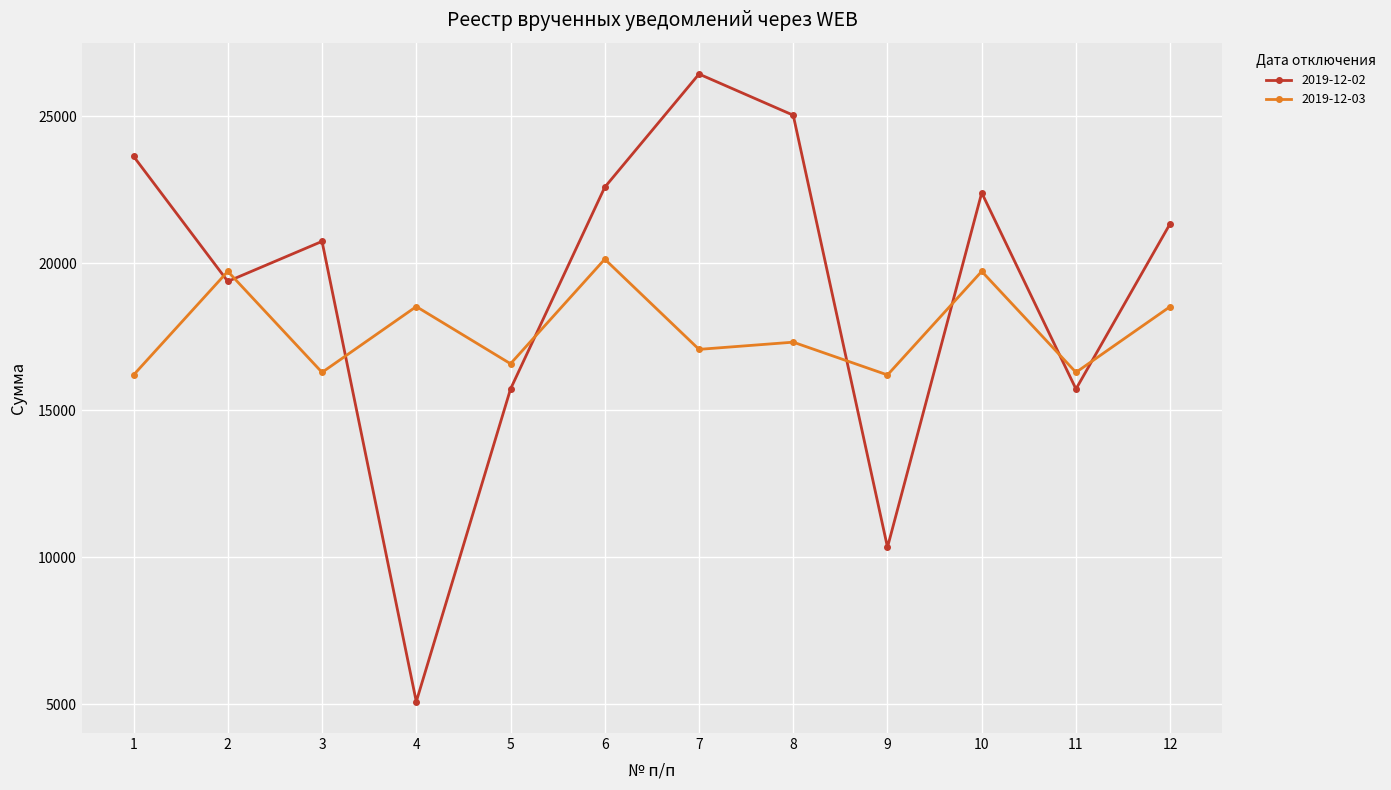

Is the value of 2019-12-02 at 7 greater than the value of 2019-12-03 at 7?

Yes